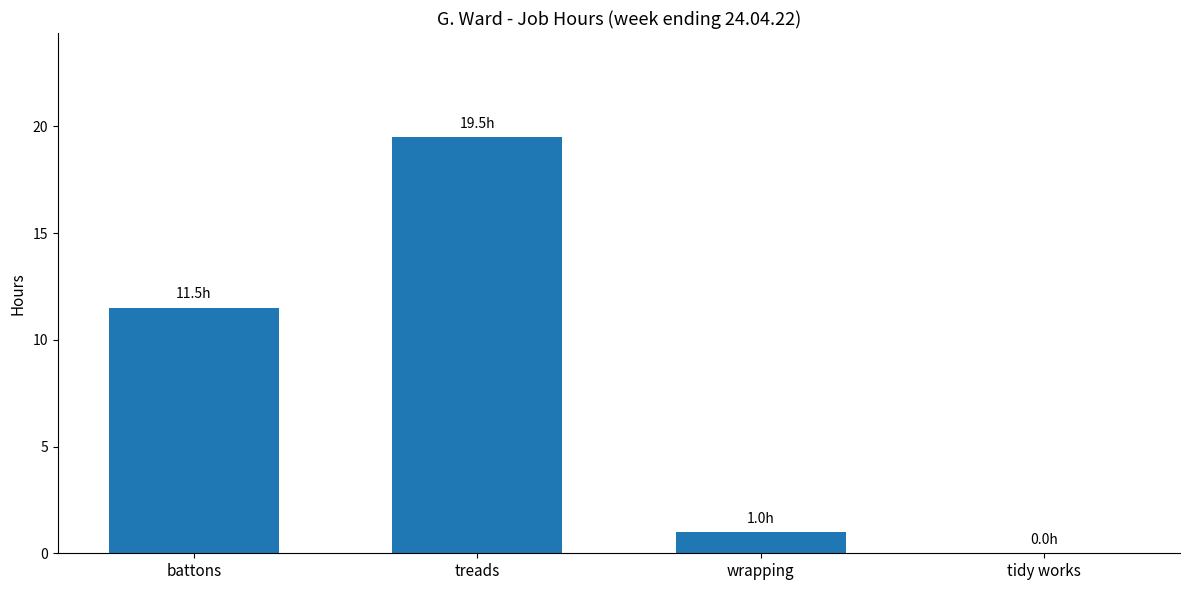

Is it true that the value at tidy works is 0.0?

True